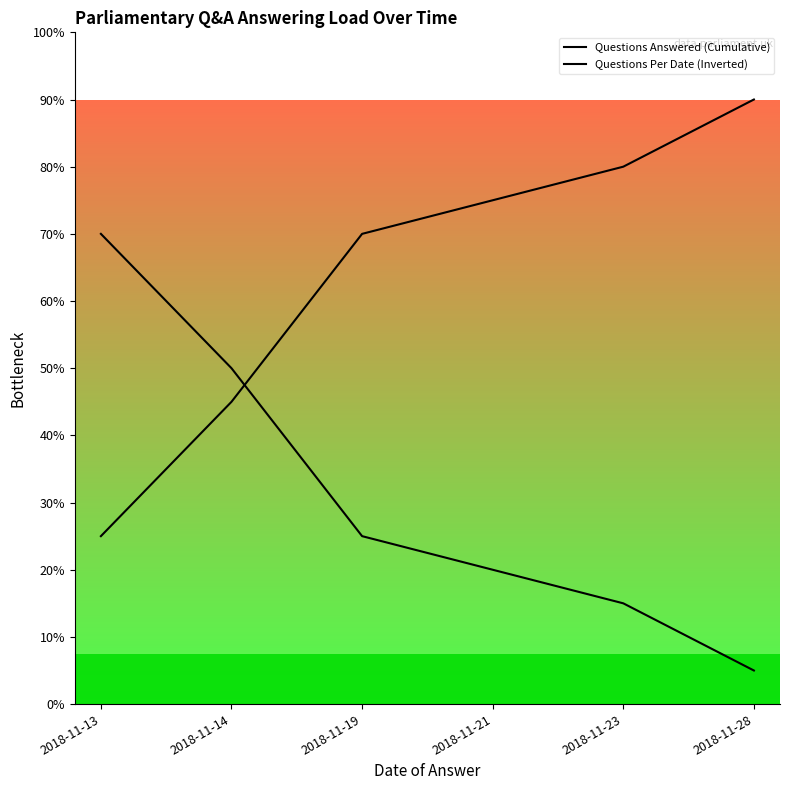

Does the chart display data point markers on the line(s)?

No